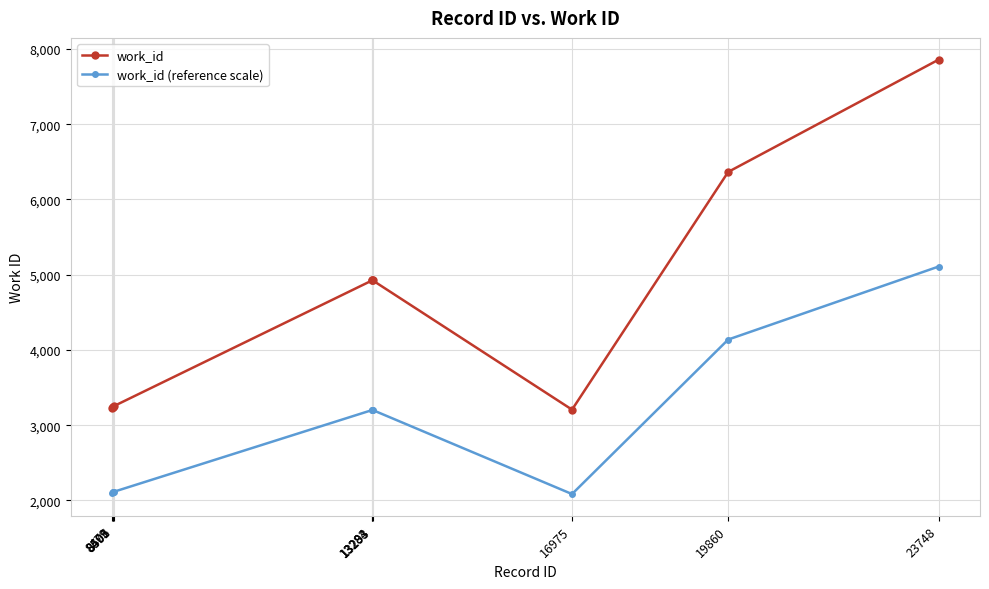

What is the difference between the second highest and minimum values in the work_id series?

3160.0